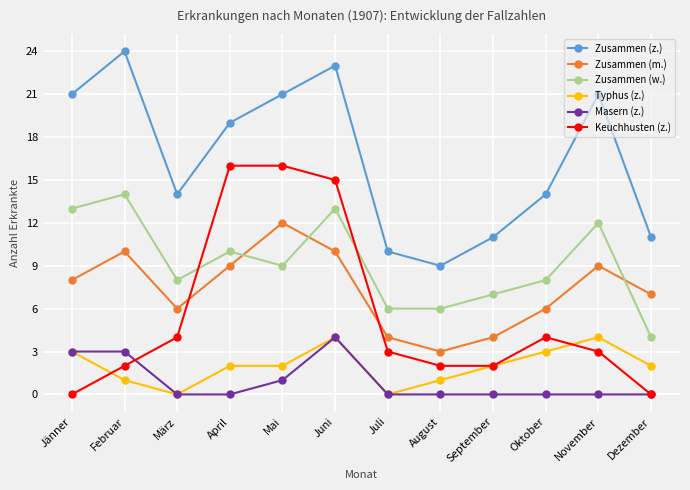

How many categories are shown in the chart?

12